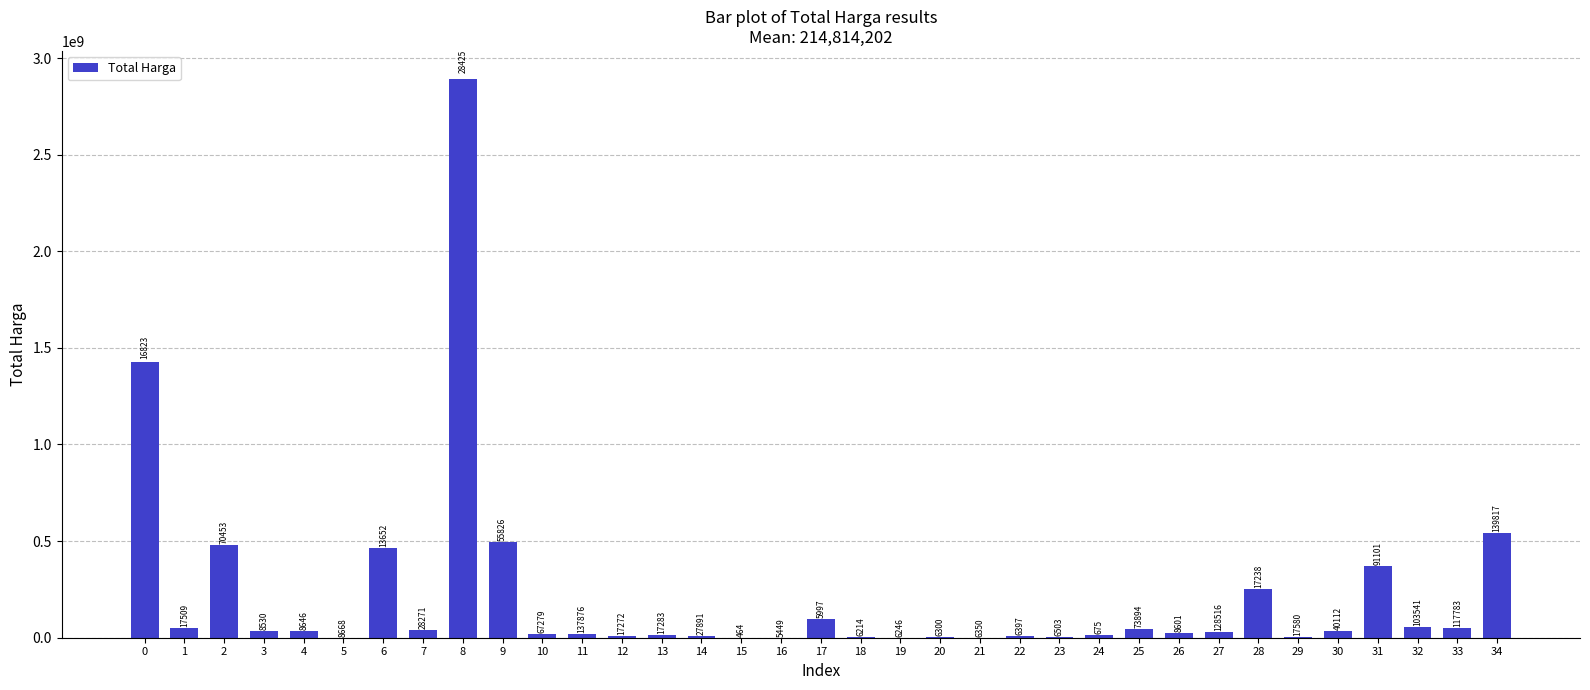

Reading left to right, list all the values displayed in this chart.

0=1425867900	1=49730040	2=477600000	3=34000000	4=32441200	5=577875	6=464002100	7=39440000	8=2892122000	9=493000000	10=19175000	11=18900000	12=9180000	13=15513960	14=7401240	15=333600	16=78000	17=98772570	18=2772000	19=265000	20=4672200	21=182000	22=8742500	23=5129000	24=12453900	25=43859200	26=23653000	27=27412000	28=250350000	29=4350000	30=34292000	31=373404000	32=56152800	33=51601000	34=541071000